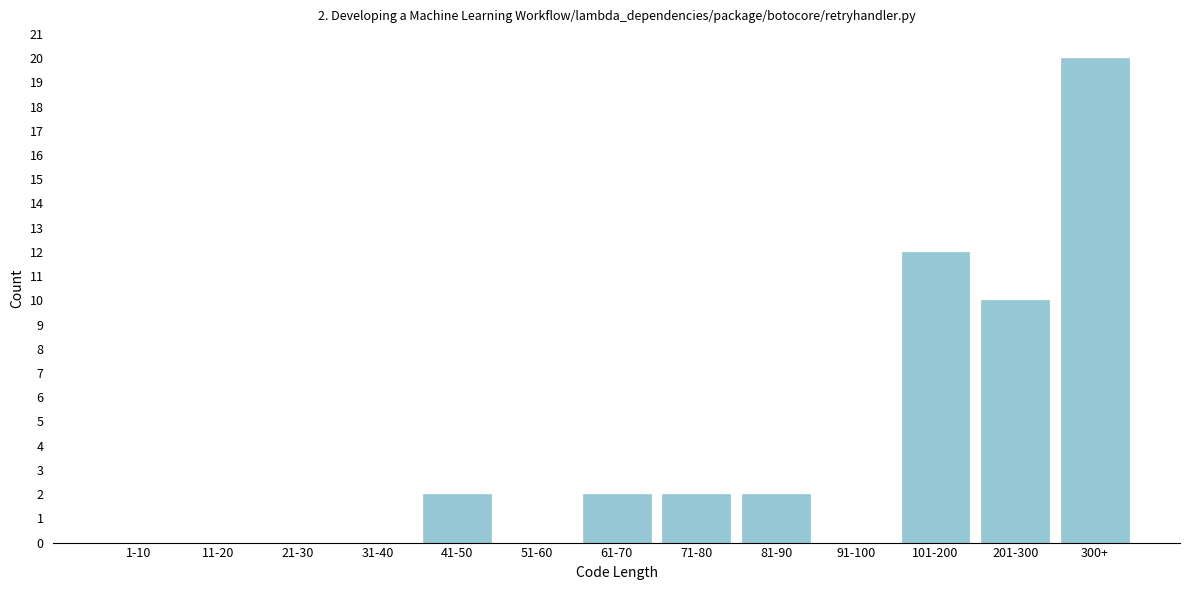

Reading left to right, transcribe all the data shown in this chart.

1-10=0	11-20=0	21-30=0	31-40=0	41-50=2	51-60=0	61-70=2	71-80=2	81-90=2	91-100=0	101-200=12	201-300=10	300+=20